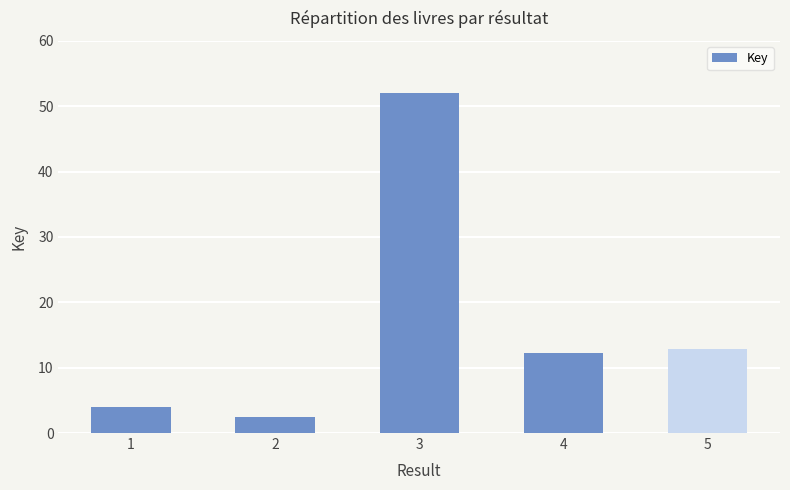

The chart shows a value of 16.5 at 4. True or false?

False